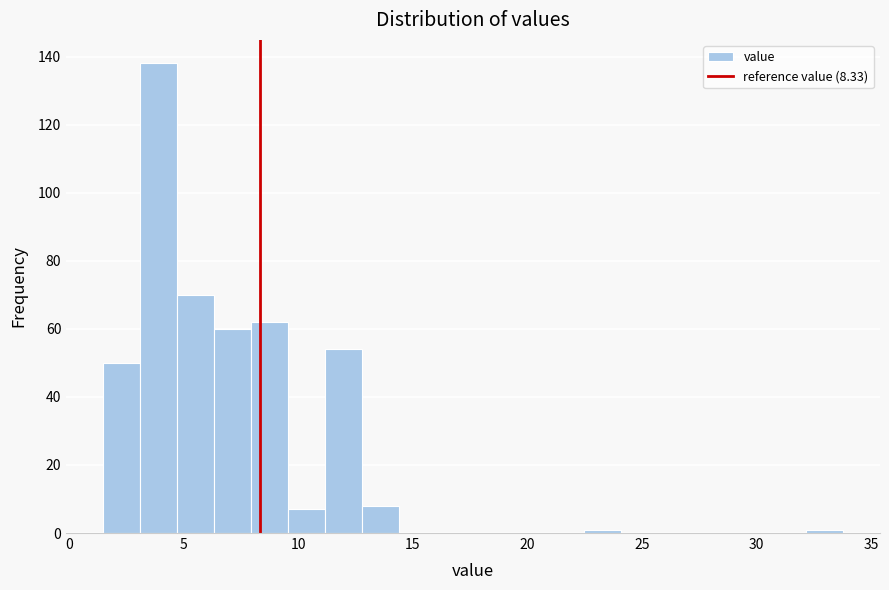

Around what value on the x-axis is the tallest bar? Give the approximate position of its centre, as read against the axis.

4.0